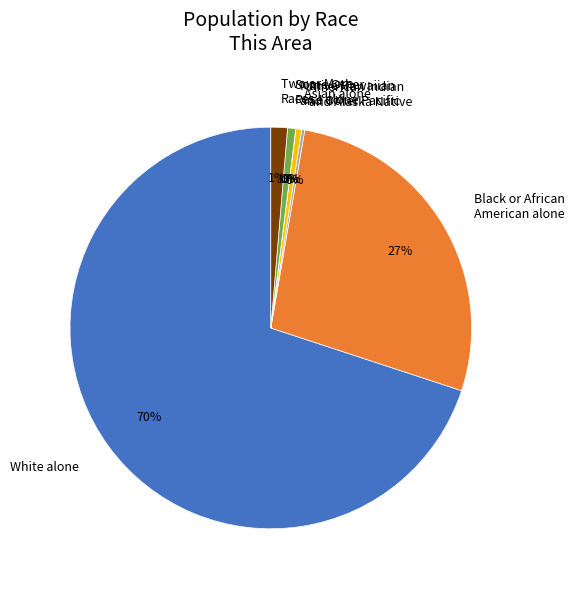

Does White alone account for over 50% of the chart?

Yes